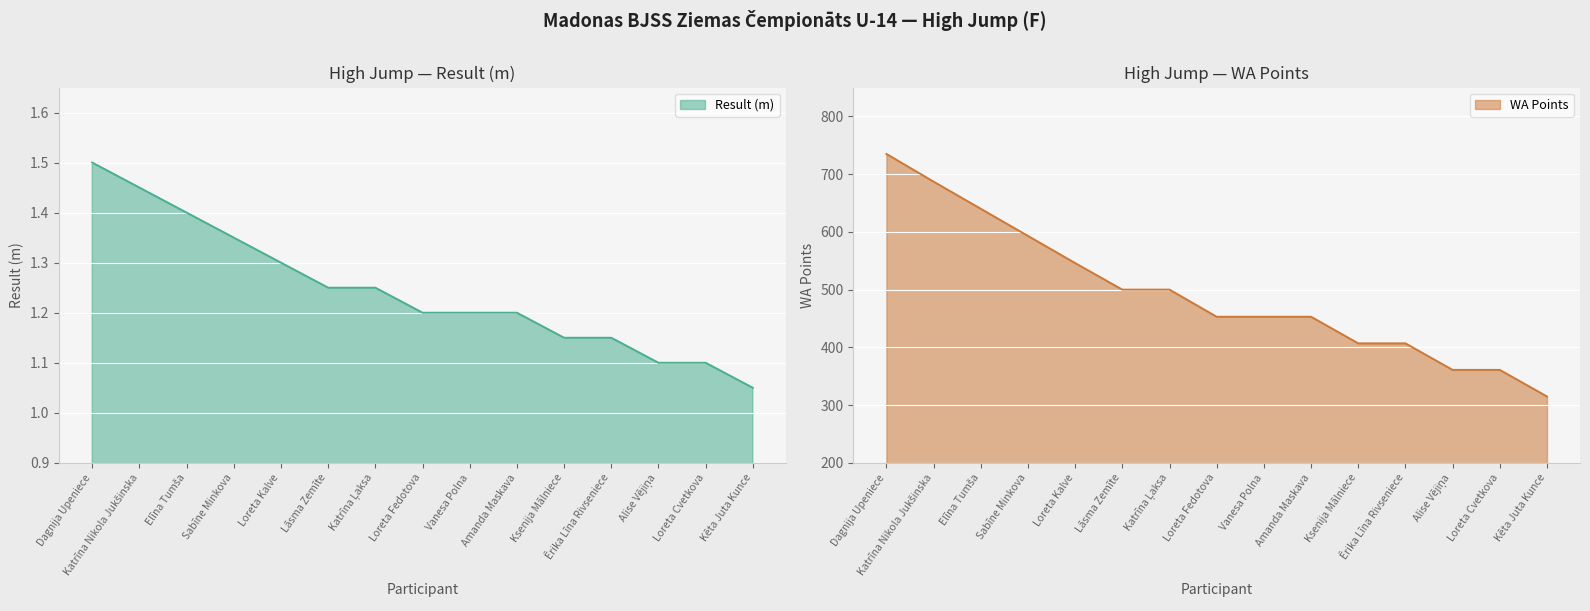

True or false: WA Points has a value of 207.7 at Kēta Juta Kunce.

False